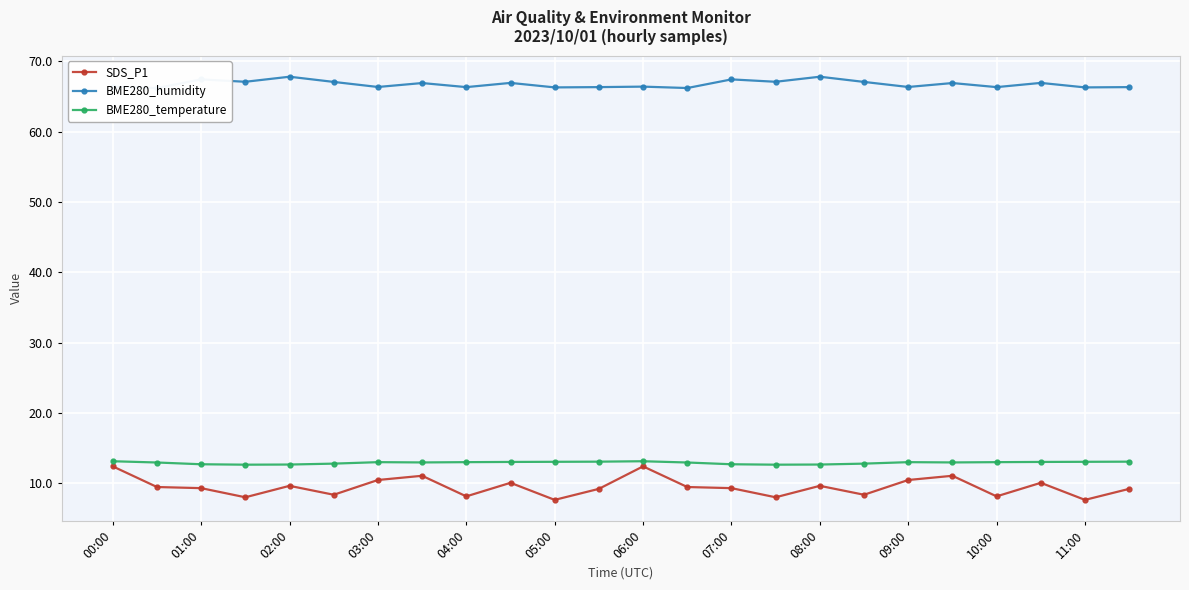

Reading right to left, extract all data points from this chart.

SDS_P1: 9.2	7.6	10.0	8.1	11.0	10.4	8.3	9.6	8.0	9.3	9.4	12.4	9.2	7.6	10.0	8.1	11.0	10.4	8.3	9.6	8.0	9.3	9.4	12.4
BME280_humidity: 66.3	66.3	67.0	66.3	66.9	66.4	67.1	67.8	67.1	67.5	66.2	66.4	66.3	66.3	67.0	66.3	66.9	66.4	67.1	67.8	67.1	67.5	66.2	66.4
BME280_temperature: 13.0	13.0	13.0	13.0	12.9	13.0	12.8	12.6	12.6	12.7	12.9	13.1	13.0	13.0	13.0	13.0	12.9	13.0	12.8	12.6	12.6	12.7	12.9	13.1